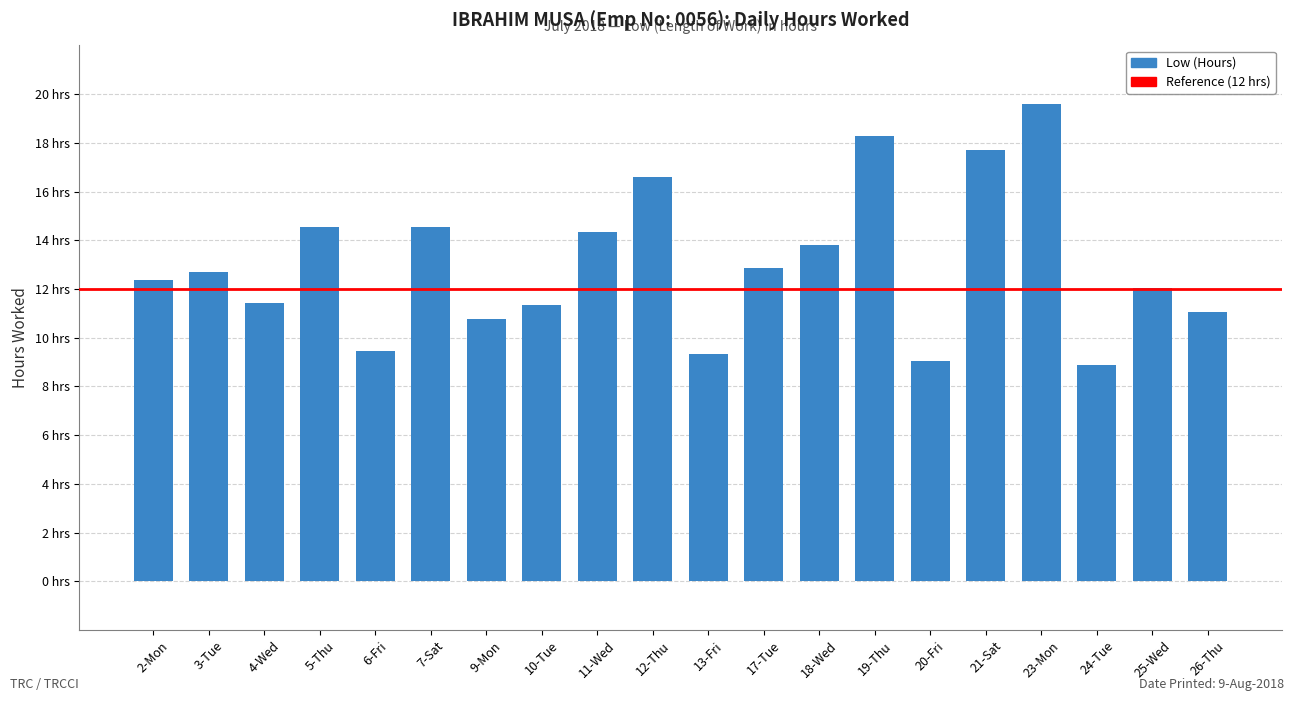

Reading left to right, what are all the values shown in this chart?

2-Mon=12.3	3-Tue=12.7	4-Wed=11.4	5-Thu=14.5	6-Fri=9.5	7-Sat=14.5	9-Mon=10.8	10-Tue=11.4	11-Wed=14.3	12-Thu=16.6	13-Fri=9.3	17-Tue=12.9	18-Wed=13.8	19-Thu=18.3	20-Fri=9.1	21-Sat=17.7	23-Mon=19.6	24-Tue=8.9	25-Wed=12.0	26-Thu=11.0